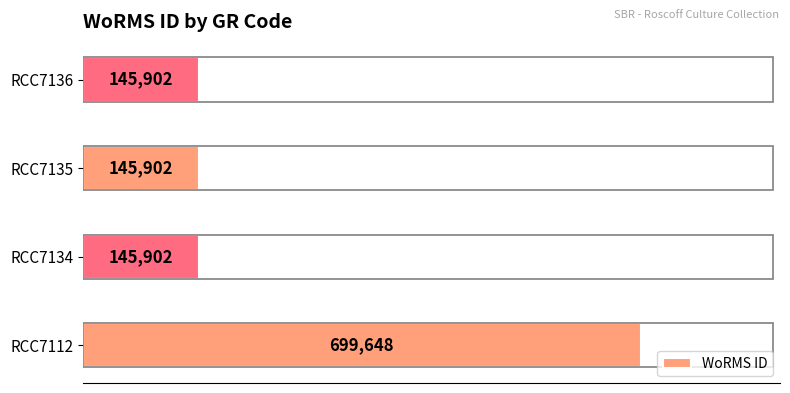

How many bars are there in total?

4